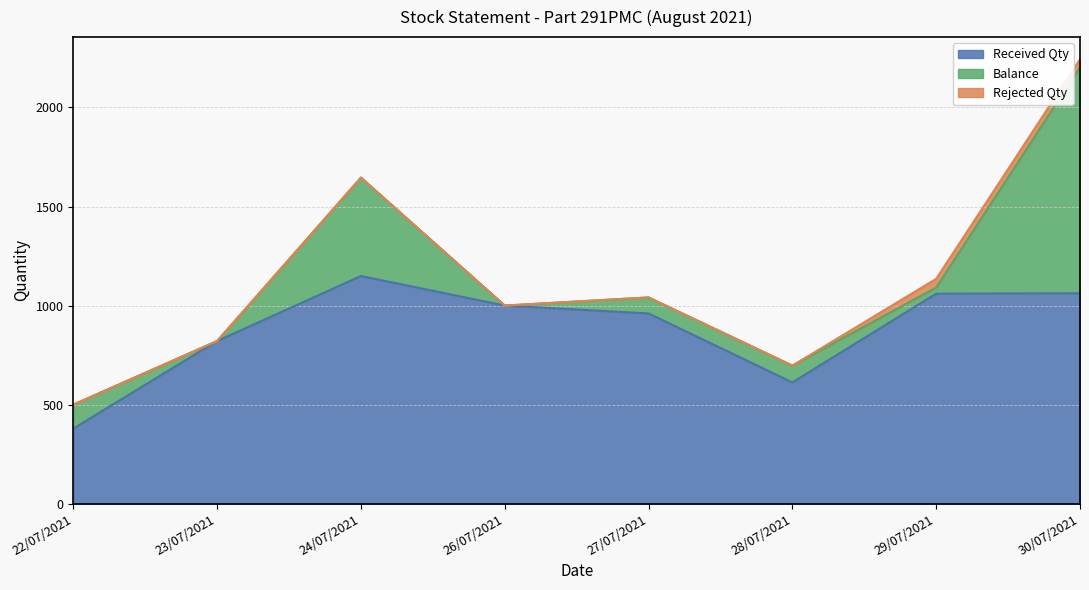

At which category does Rejected Qty reach its first local peak?

29/07/2021